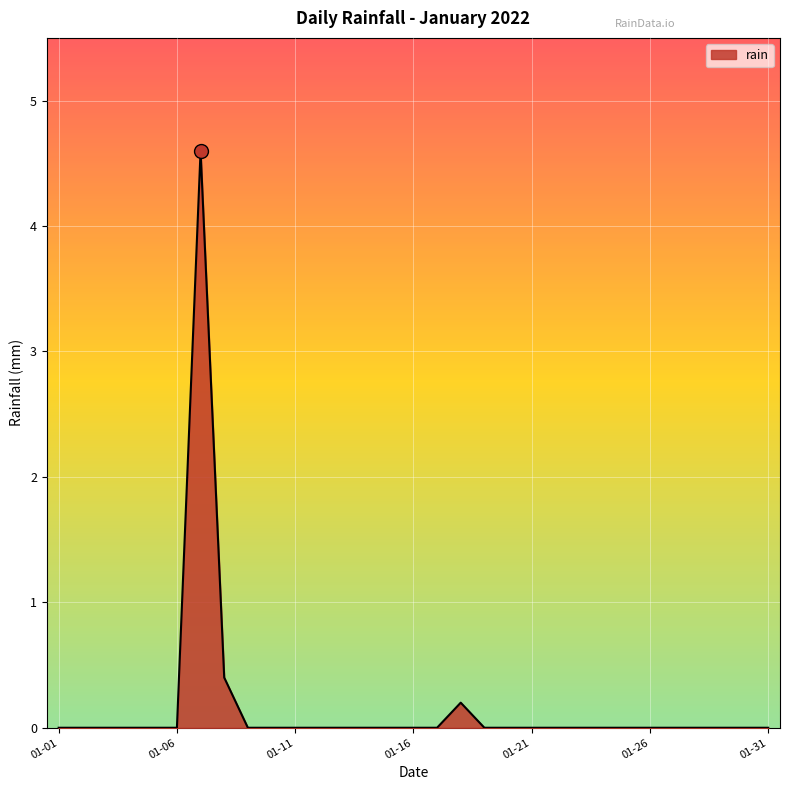

Does the chart display data point markers on the line(s)?

No